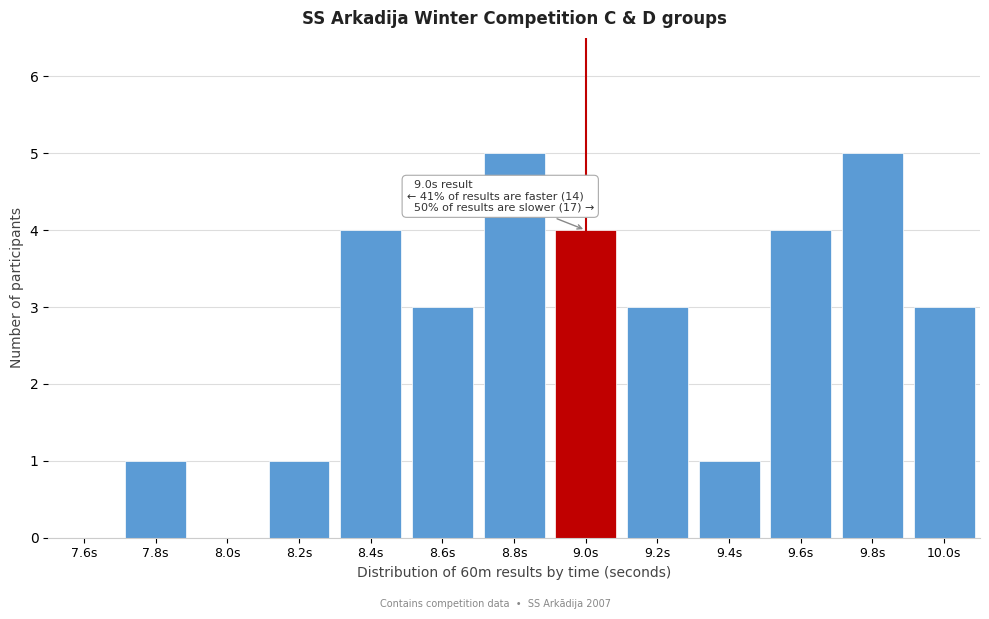

Reading left to right, extract all data points from this chart.

7.6s=0	7.8s=1	8.0s=0	8.2s=1	8.4s=4	8.6s=3	8.8s=5	9.0s=4	9.2s=3	9.4s=1	9.6s=4	9.8s=5	10.0s=3